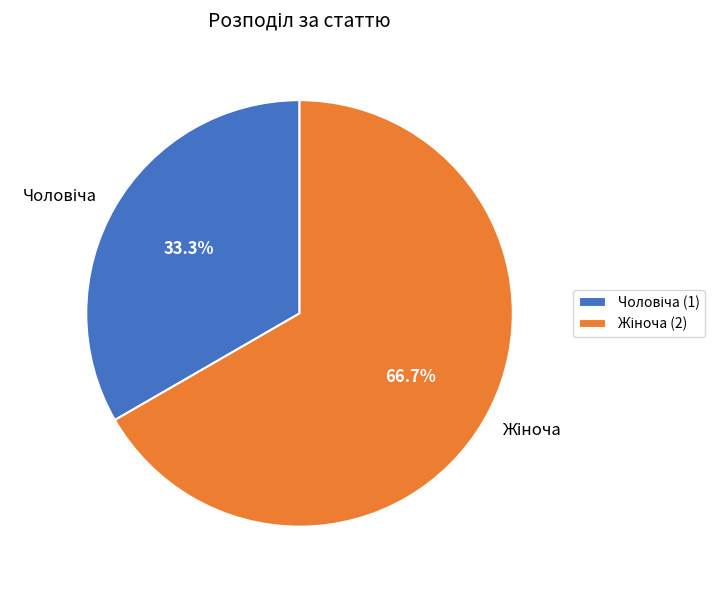

How many slices are in this pie chart?

2